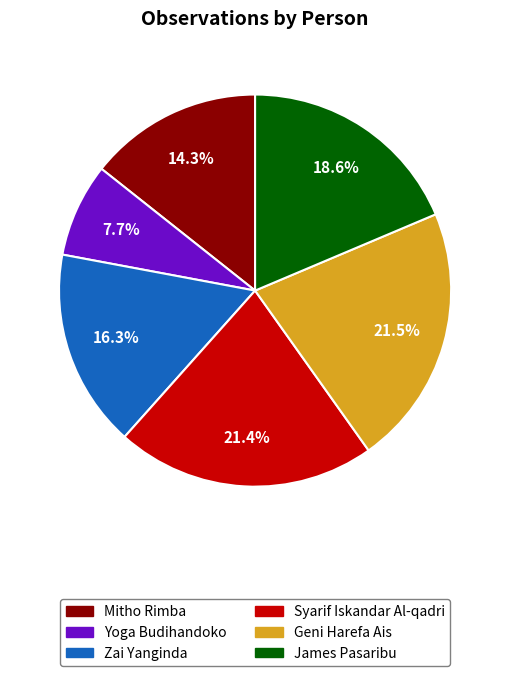

What is the smallest slice in the pie chart?

Yoga Budihandoko